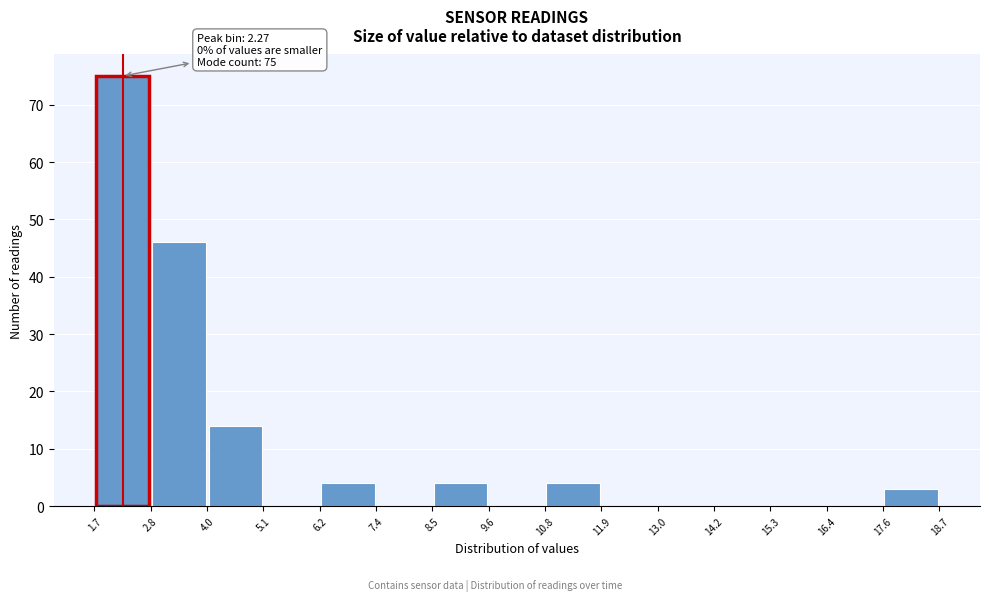

Which range on the x-axis has the tallest bar?

1.7 to 2.8